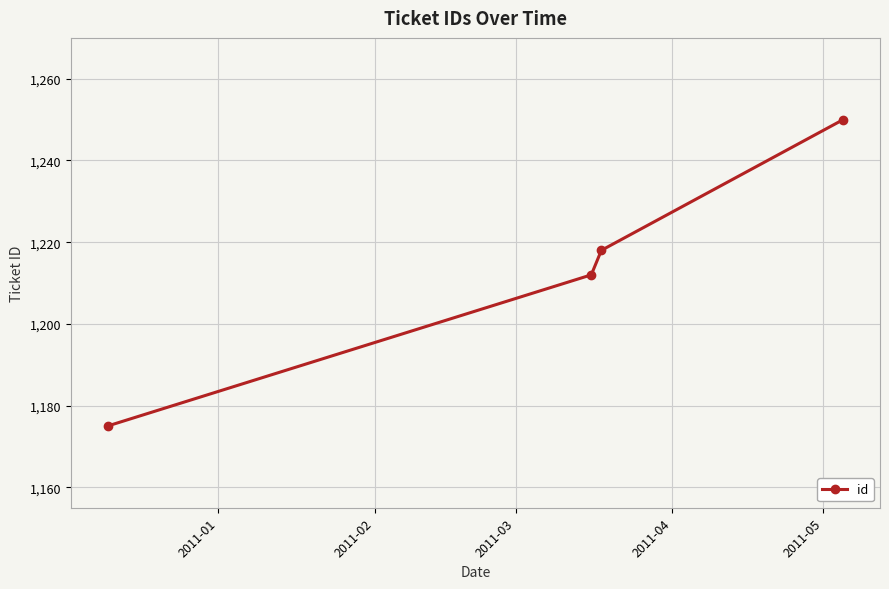

What is the value of the 2nd point from the left?

1212